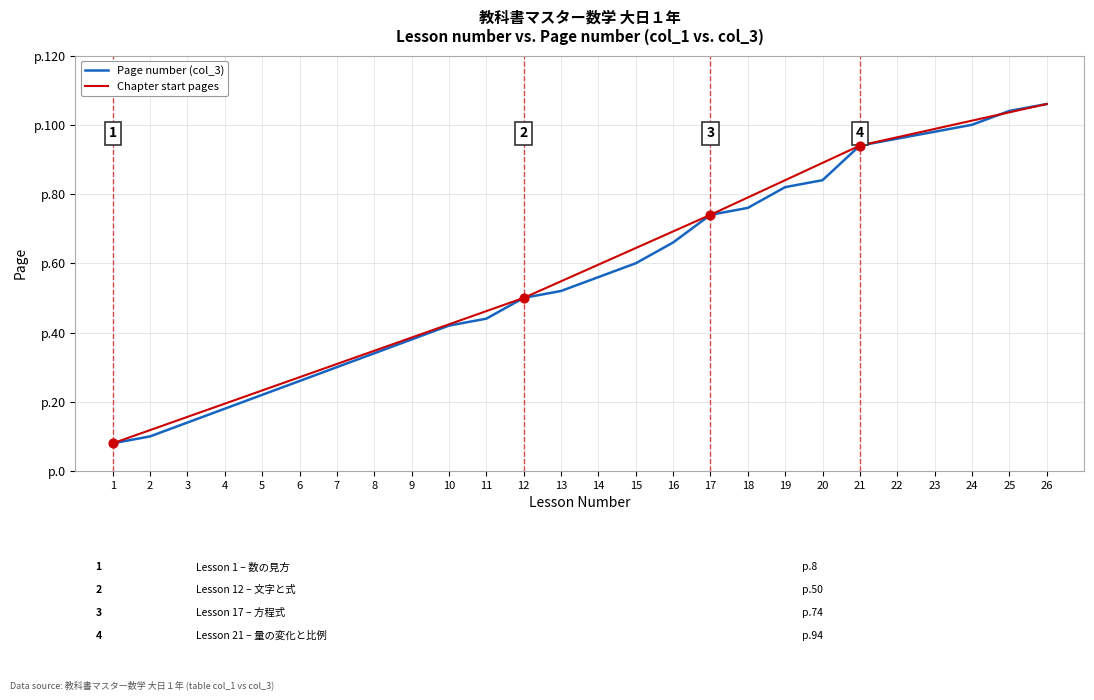

What is the change in value from 1 to 11?

+36